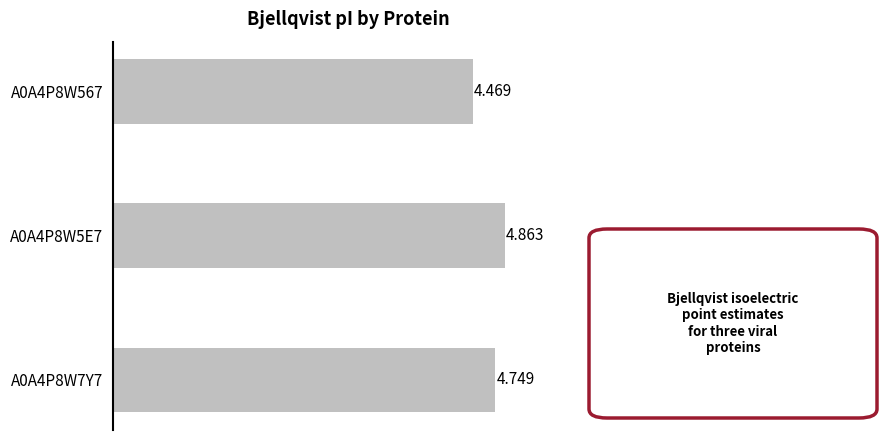

What is the difference between the maximum and minimum values?

0.4